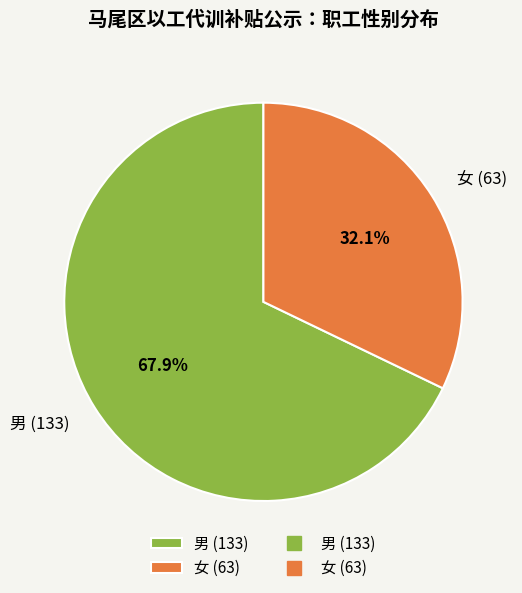

What is the ratio of the value at 女 (63) to the value at 男 (133)?

0.5